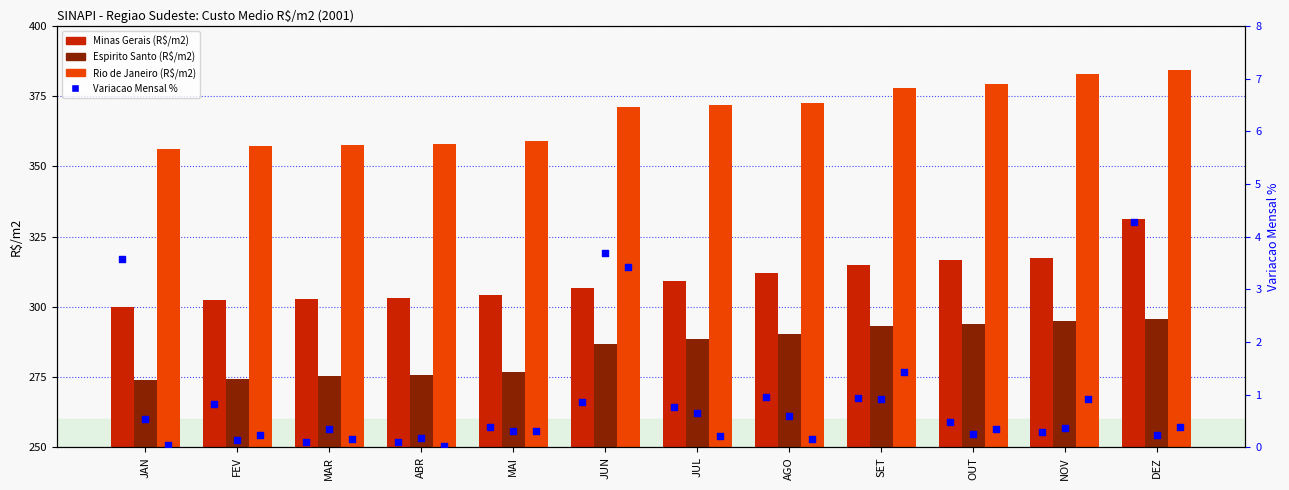

Which series reaches the minimum Y coordinate?

Var % Rio de Janeiro